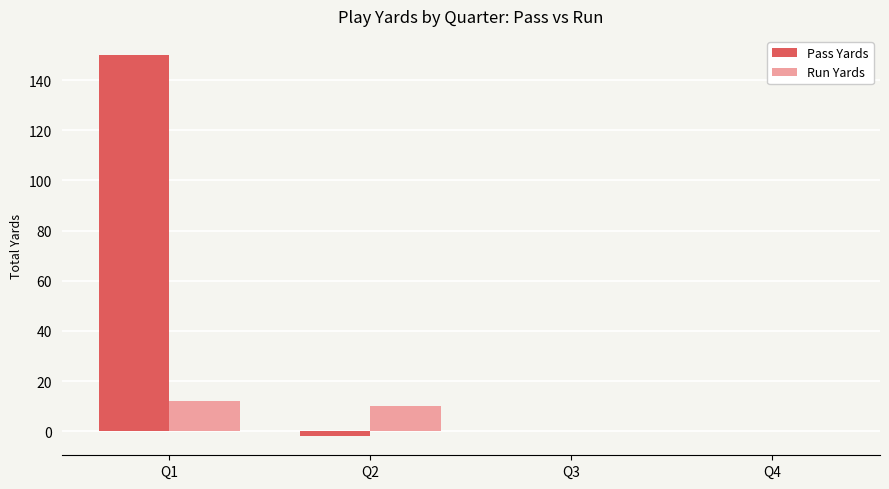

Which series has the largest total across all categories?

Pass Yards